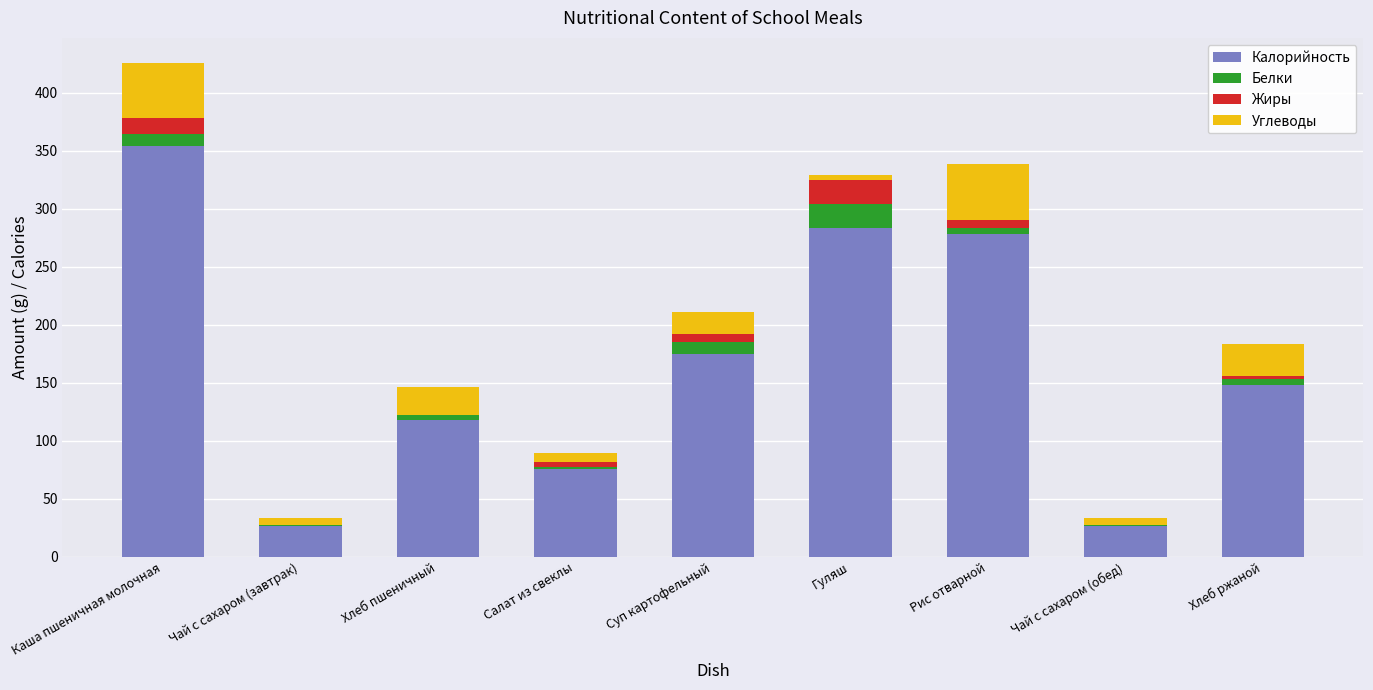

At which category is the sum across all series the highest?

Каша пшеничная молочная